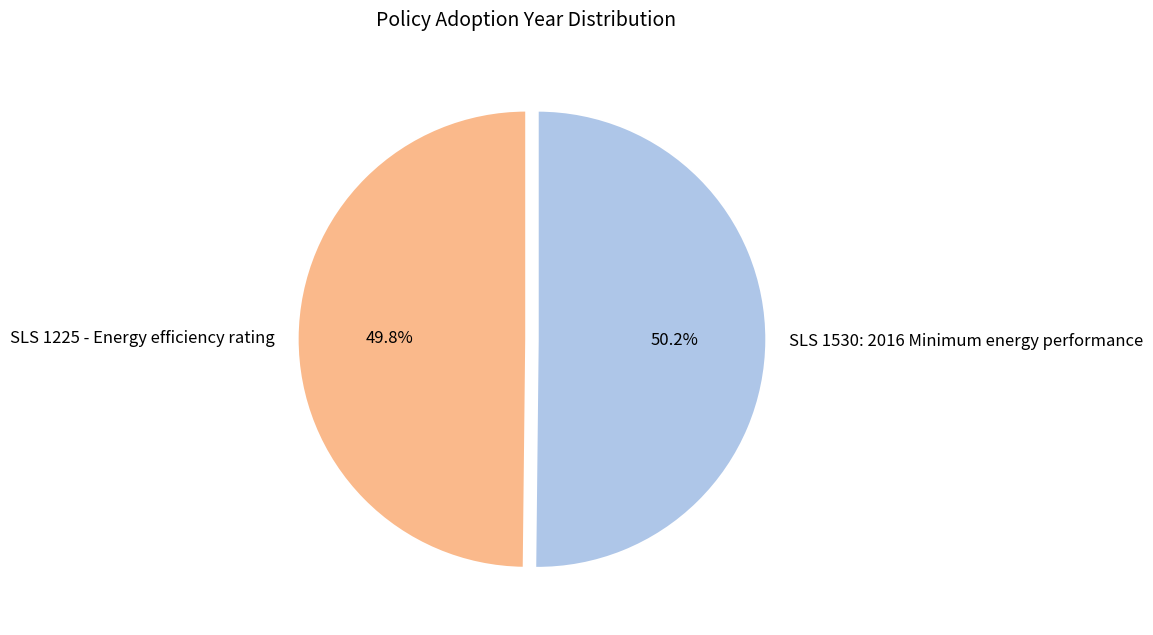

Is the sum of SLS 1530: 2016 Minimum energy performance and SLS 1225 - Energy efficiency rating greater than half?

Yes